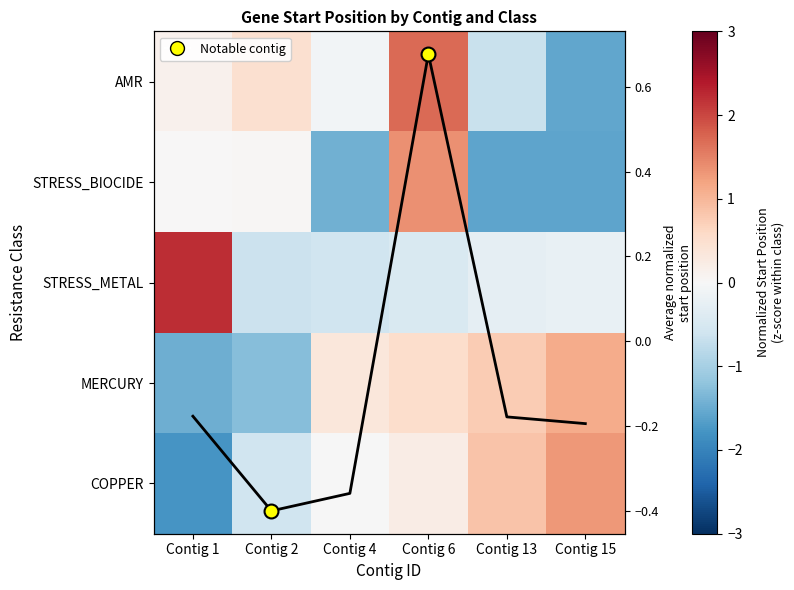

The value of MERCURY at Contig 6 is 0.3. True or false?

False